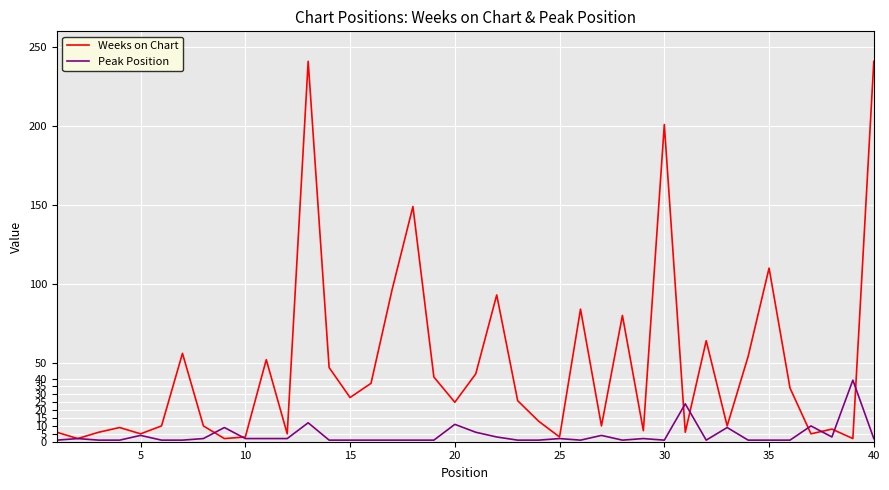

Which series has the largest total across all categories?

Weeks on Chart